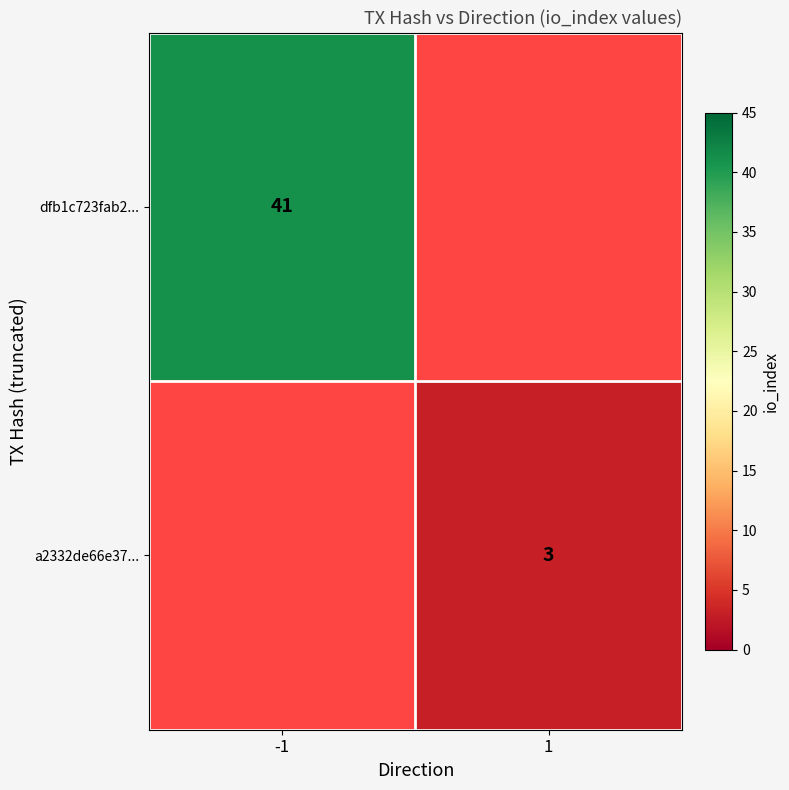

The value of dfb1c723fab2... at -1 is 41. True or false?

True